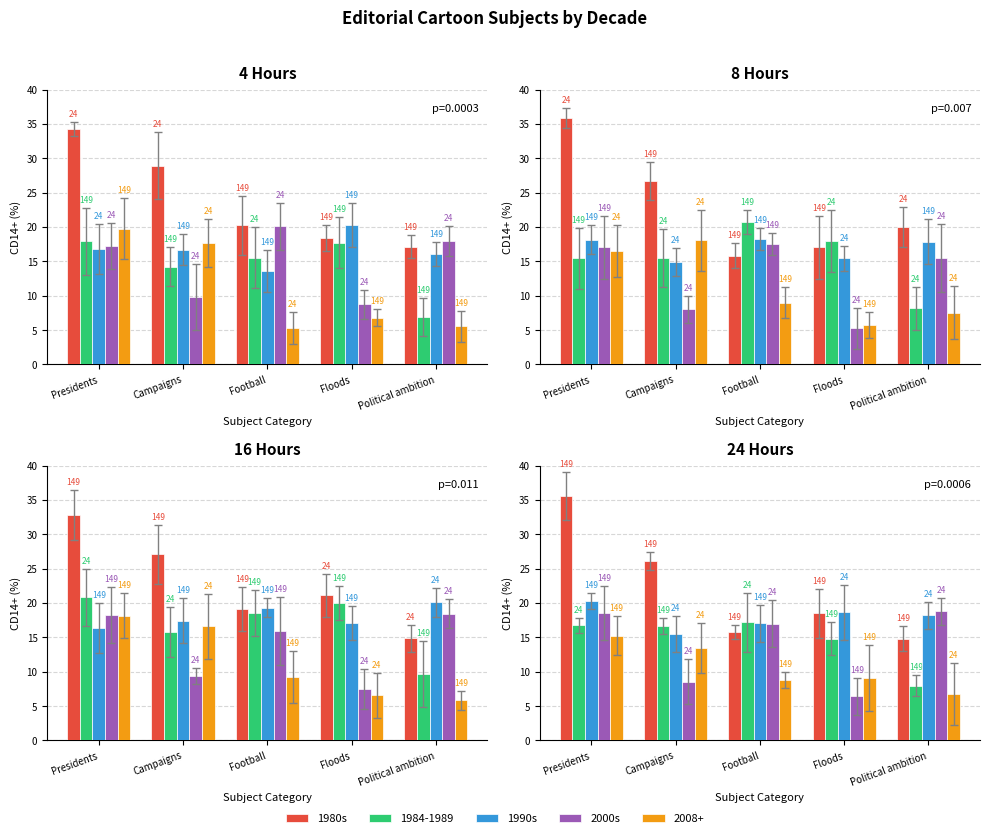

What is the label of the 3rd bar from the left?

Football